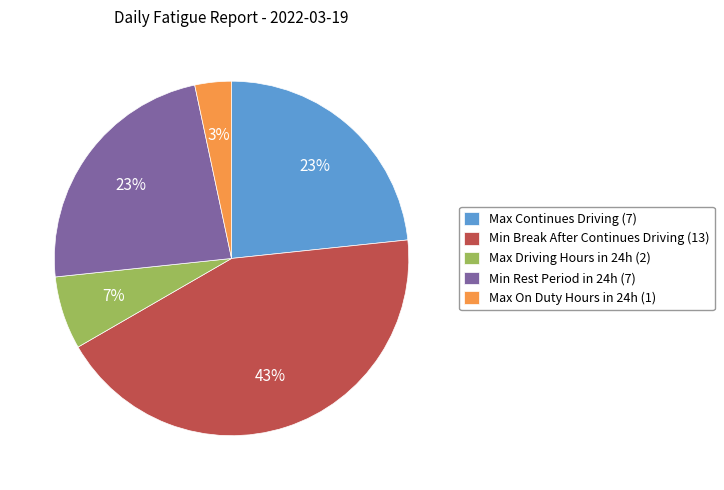

Is the sum of Min Rest Period in 24h (7) and Max Driving Hours in 24h (2) greater than half?

No